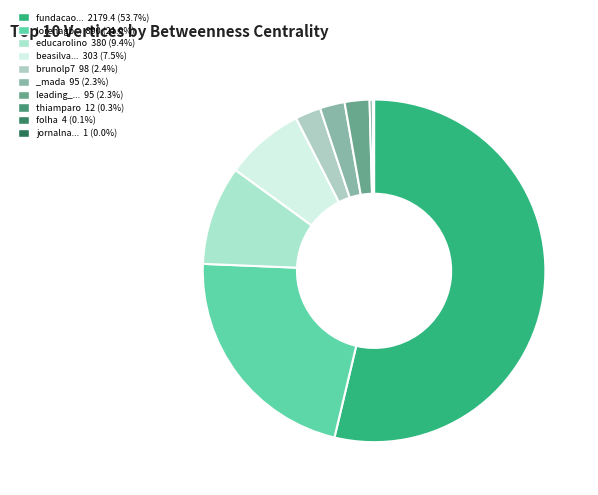

To the nearest percent, what is the difference between the largest and smallest slice percentages?

54%